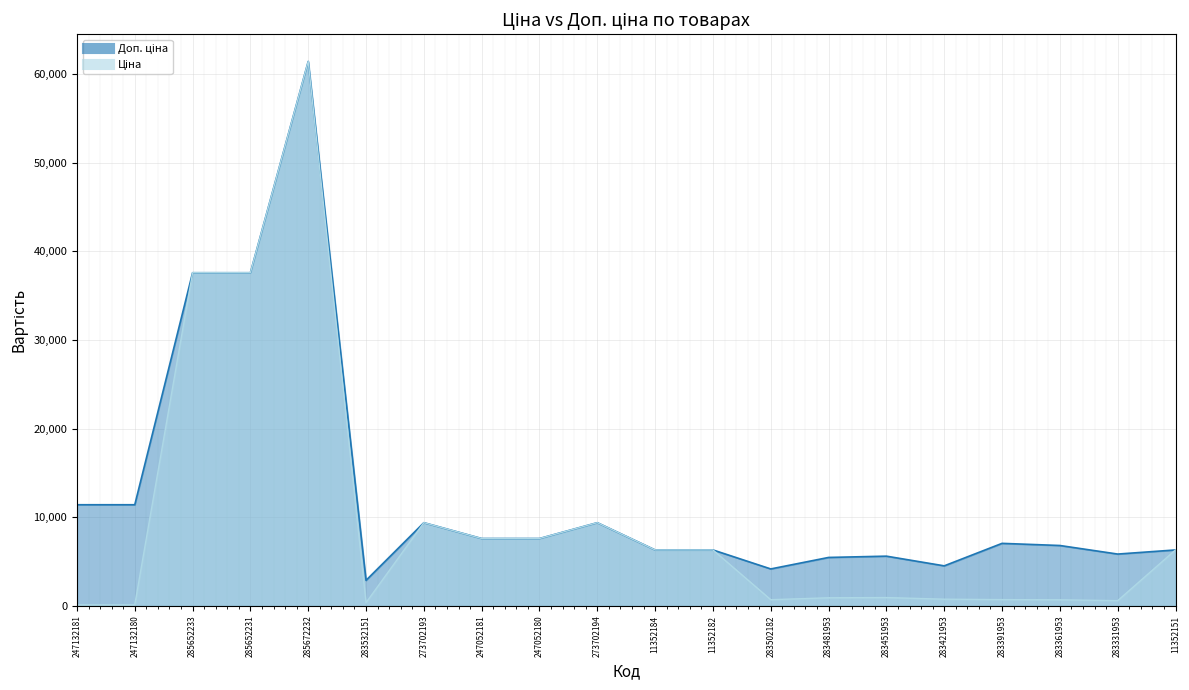

Reading left to right, list all the values displayed in this chart.

Ціна: 114.1	114.1	37593.6	37593.6	61434.3	359.9	9384.0	7596.5	7596.5	9384.0	6308.8	6308.8	694.3	910.4	934.5	752.2	705.1	681.0	584.4	6308.8
Доп. ціна: 11410.0	11410.0	37593.6	37593.6	61434.3	2878.8	9384.0	7596.5	7596.5	9384.0	6308.8	6308.8	4165.6	5462.3	5607.2	4513.3	7051.3	6809.8	5843.9	6308.8